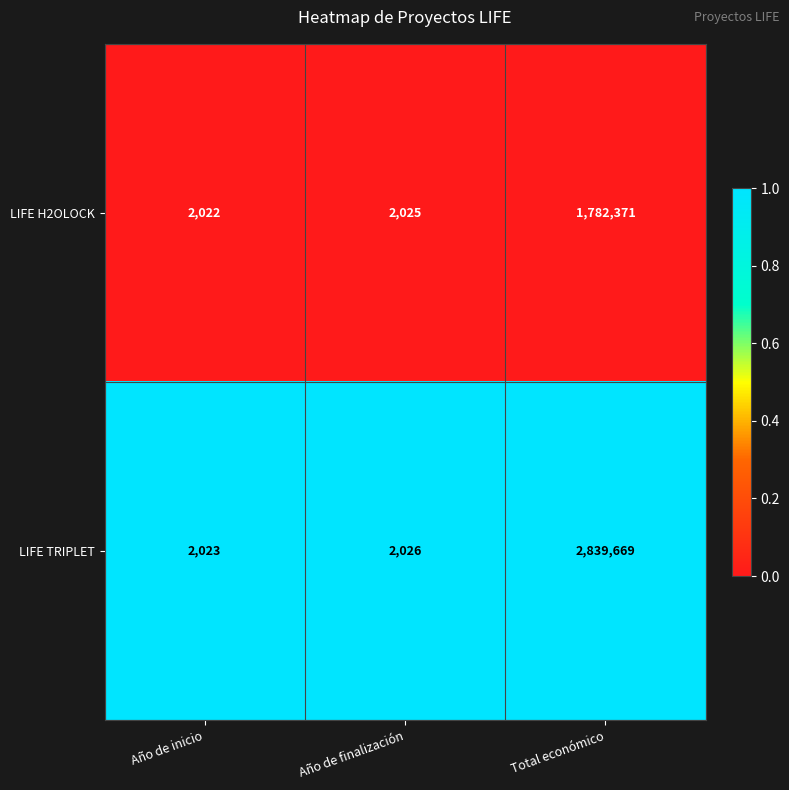

At Total económico, list the series in order from smallest to largest.

LIFE H2OLOCK, LIFE TRIPLET